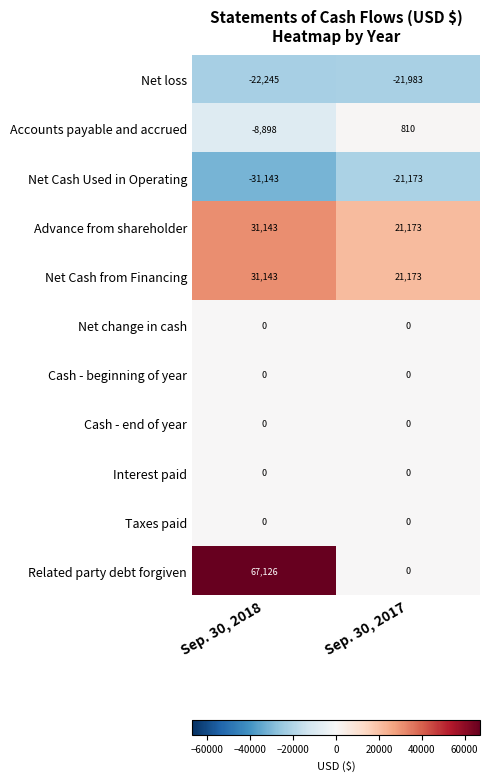

List the labels in order of Accounts payable and accrued value, smallest first.

Sep. 30, 2018, Sep. 30, 2017